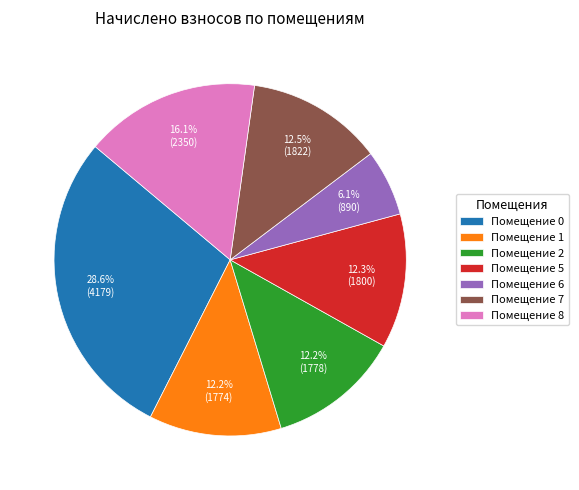

Which has a higher value, Помещение 7 or Помещение 6?

Помещение 7